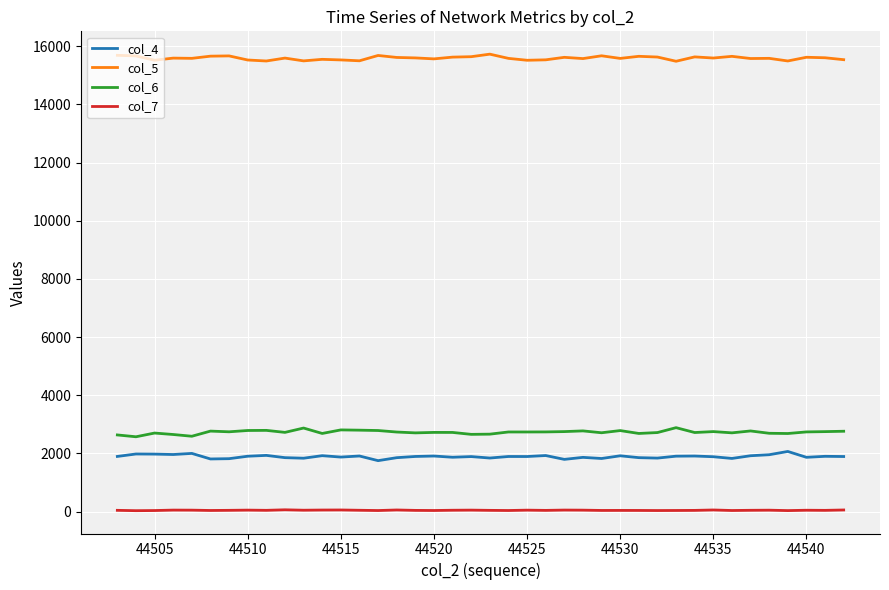

True or false: col_6 and col_5 intersect in this chart.

False